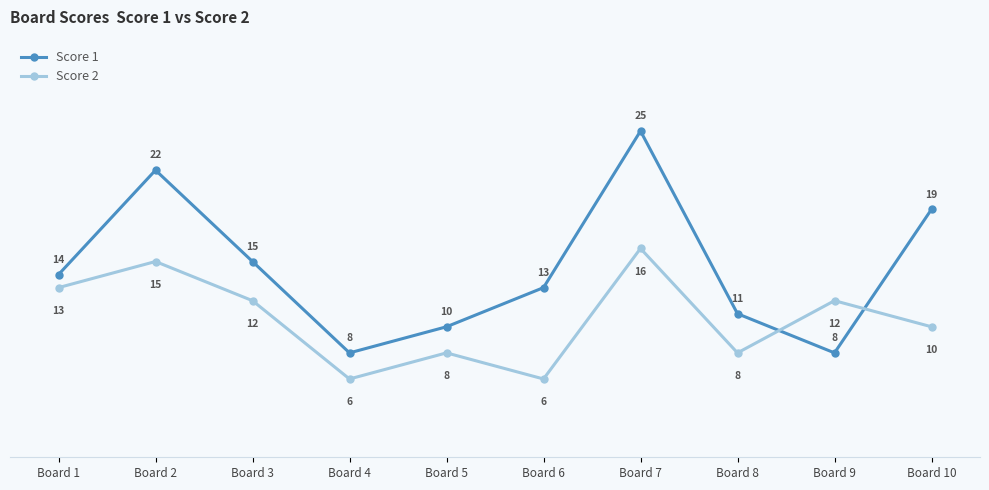

At which category does Score 2 reach its first local valley?

Board 4